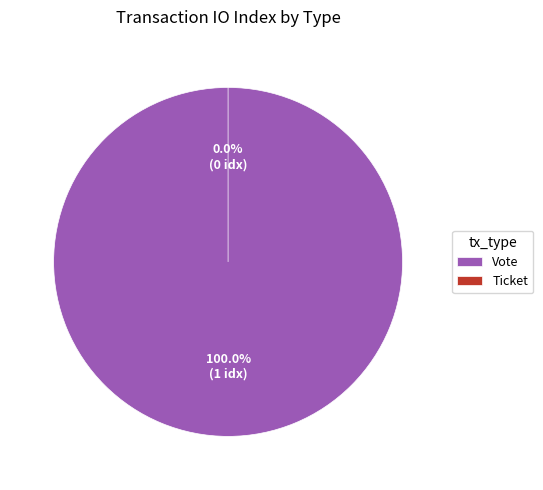

What percentage is NOT represented by Ticket?

100.0%